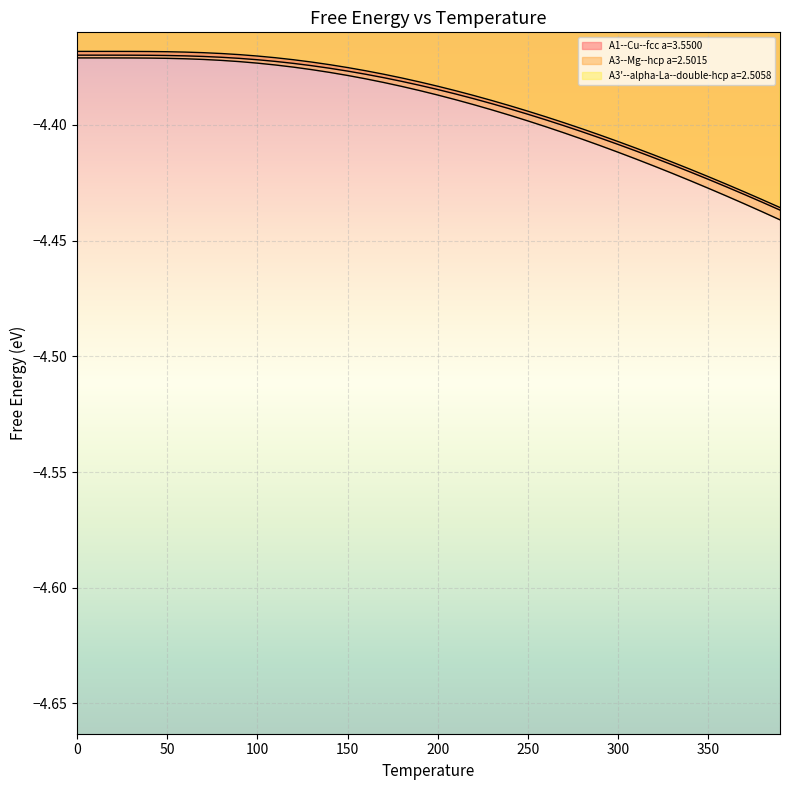

The A3'--alpha-La--double-hcp a=2.5058 series shows -6.2 at 70.0. True or false?

False